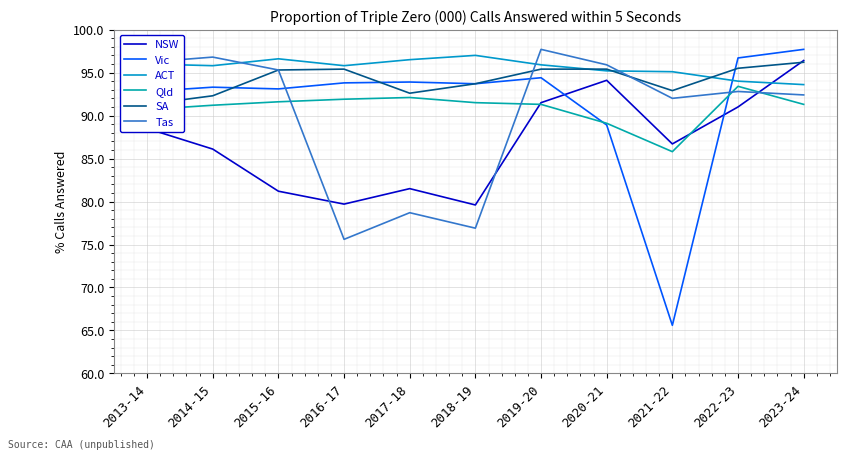

Reading left to right, what are all the values shown in this chart?

NSW: 2013-14=88.5	2014-15=86.1	2015-16=81.2	2016-17=79.7	2017-18=81.5	2018-19=79.6	2019-20=91.5	2020-21=94.1	2021-22=86.7	2022-23=91.0	2023-24=96.4
Vic: 2013-14=92.8	2014-15=93.3	2015-16=93.1	2016-17=93.8	2017-18=93.9	2018-19=93.7	2019-20=94.4	2020-21=88.9	2021-22=65.6	2022-23=96.7	2023-24=97.7
ACT: 2013-14=96.0	2014-15=95.8	2015-16=96.6	2016-17=95.8	2017-18=96.5	2018-19=97.0	2019-20=95.9	2020-21=95.2	2021-22=95.1	2022-23=94.0	2023-24=93.6
Qld: 2013-14=90.7	2014-15=91.2	2015-16=91.6	2016-17=91.9	2017-18=92.1	2018-19=91.5	2019-20=91.3	2020-21=89.1	2021-22=85.8	2022-23=93.4	2023-24=91.3
SA: 2013-14=91.3	2014-15=92.3	2015-16=95.3	2016-17=95.4	2017-18=92.6	2018-19=93.7	2019-20=95.4	2020-21=95.4	2021-22=92.9	2022-23=95.5	2023-24=96.2
Tas: 2013-14=96.2	2014-15=96.8	2015-16=95.3	2016-17=75.6	2017-18=78.7	2018-19=76.9	2019-20=97.7	2020-21=95.9	2021-22=92.0	2022-23=92.8	2023-24=92.4